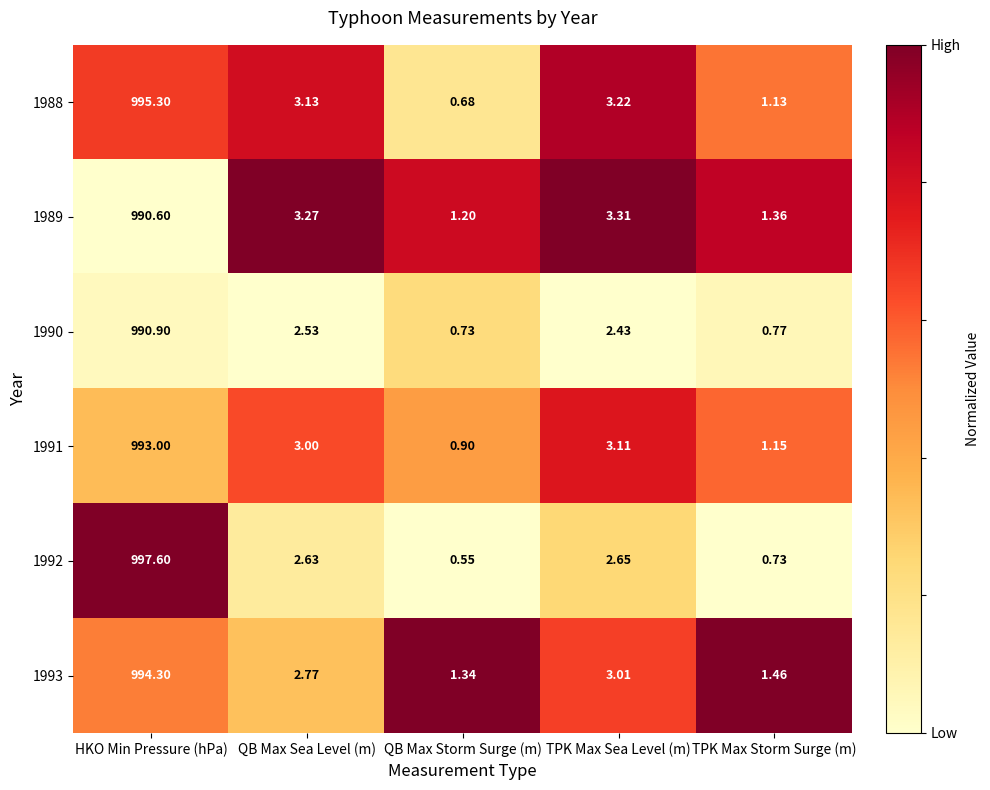

What is the greatest value displayed?

997.6